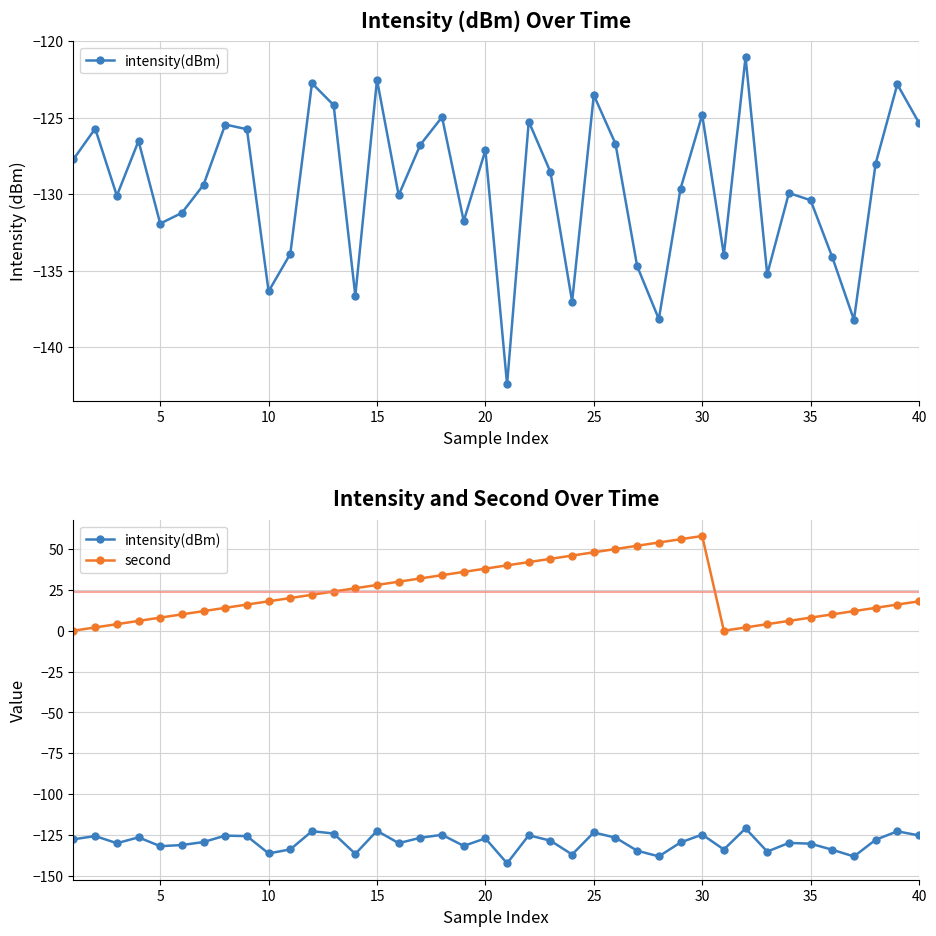

True or false: second has a value of 4.9 at 25.

False